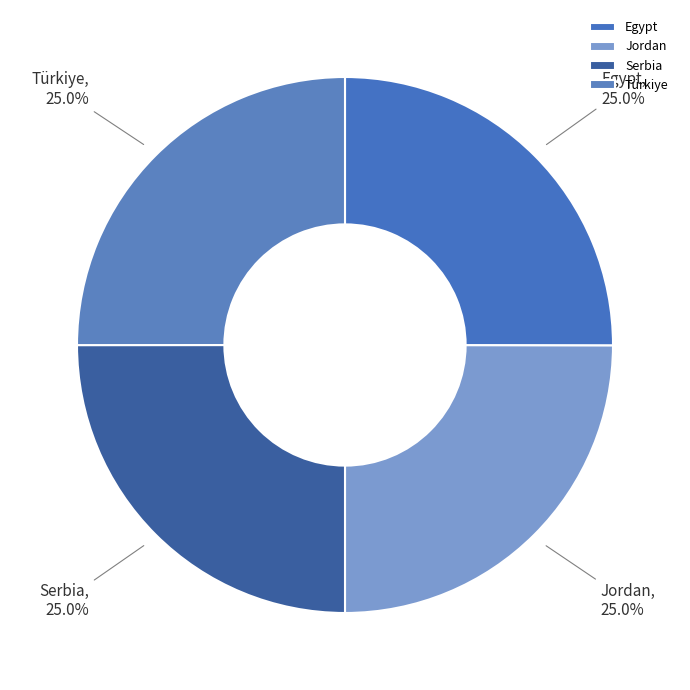

How many slices are in this pie chart?

4